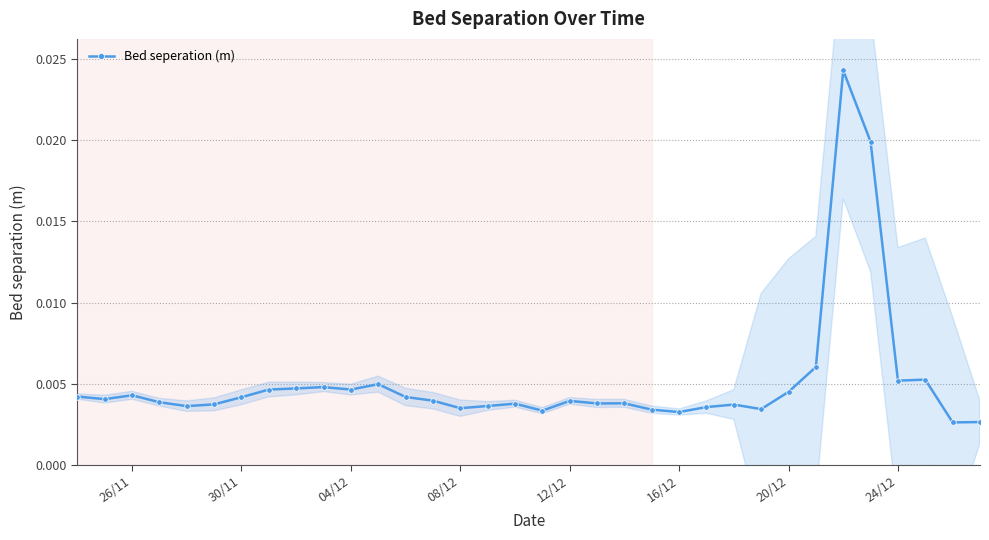

How many points are higher than both their immediate neighbors (excluding endpoints)?

9